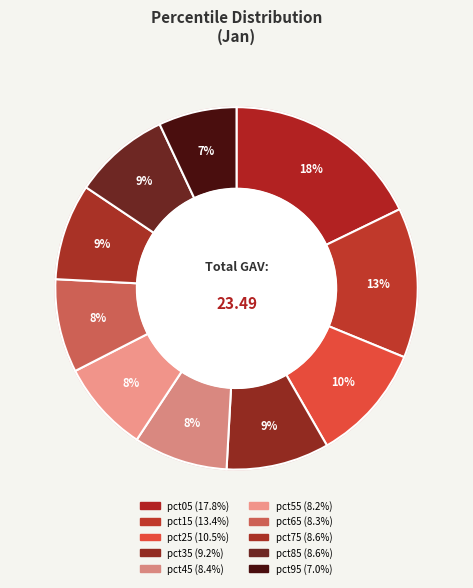

What percentage is the pct35 slice, to the nearest percent?

9%